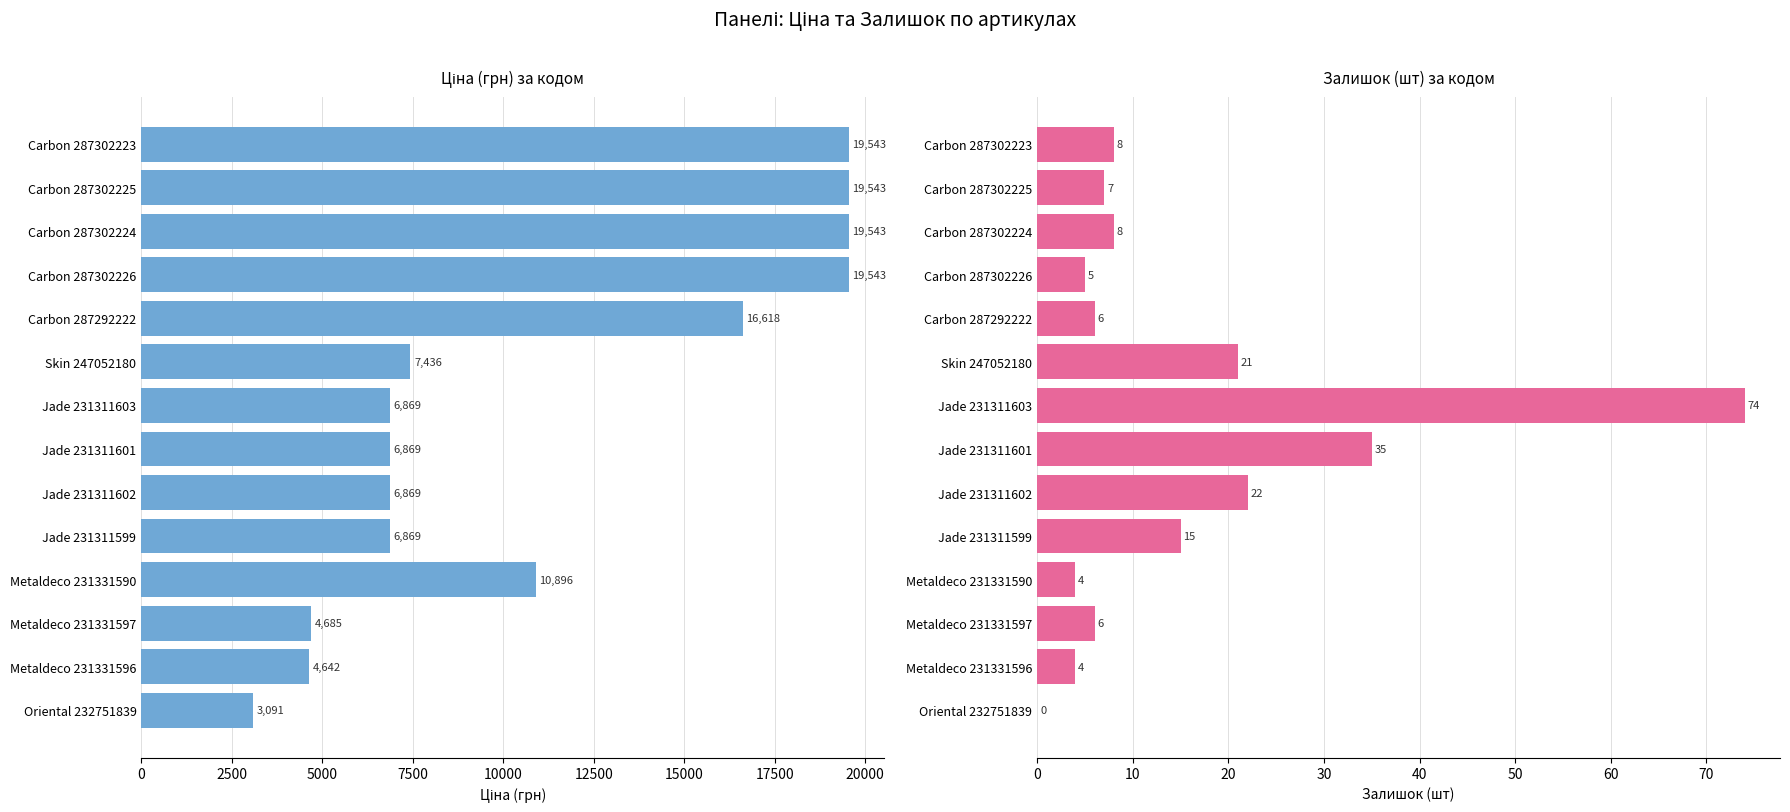

What is the maximum value shown in the chart?

19542.7